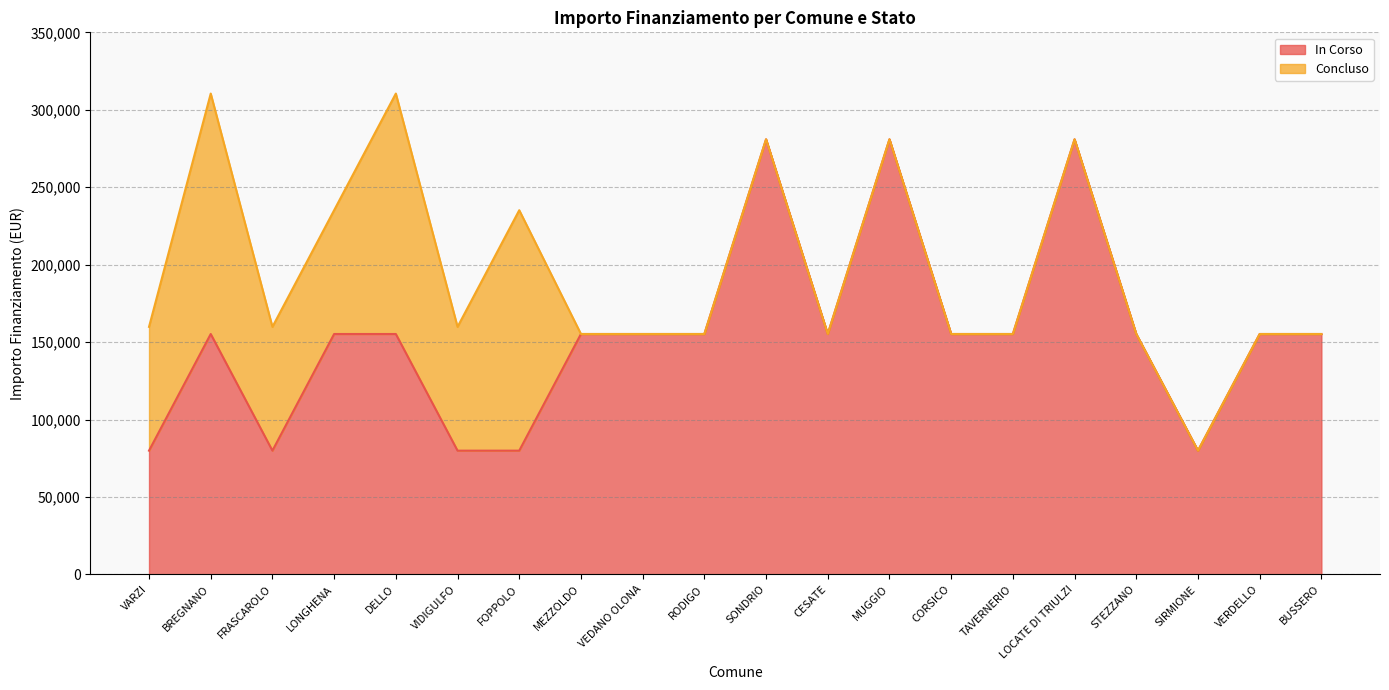

Rank the categories by value from lowest to highest.

VARZI, FRASCAROLO, VIDIGULFO, FOPPOLO, SIRMIONE, BREGNANO, LONGHENA, DELLO, MEZZOLDO, VEDANO OLONA, RODIGO, CESATE, CORSICO, TAVERNERIO, STEZZANO, VERDELLO, BUSSERO, SONDRIO, MUGGIO, LOCATE DI TRIULZI